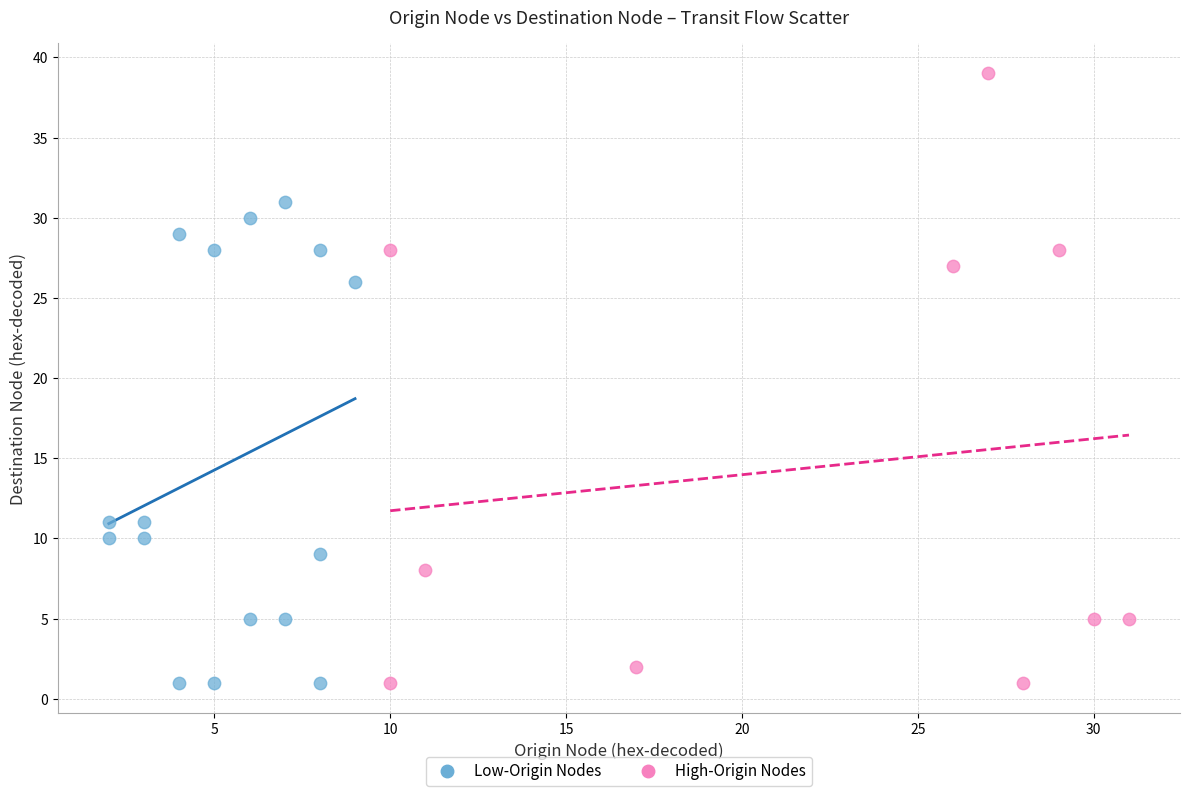

Which series has the largest Y range (max minus min)?

High-Origin Nodes